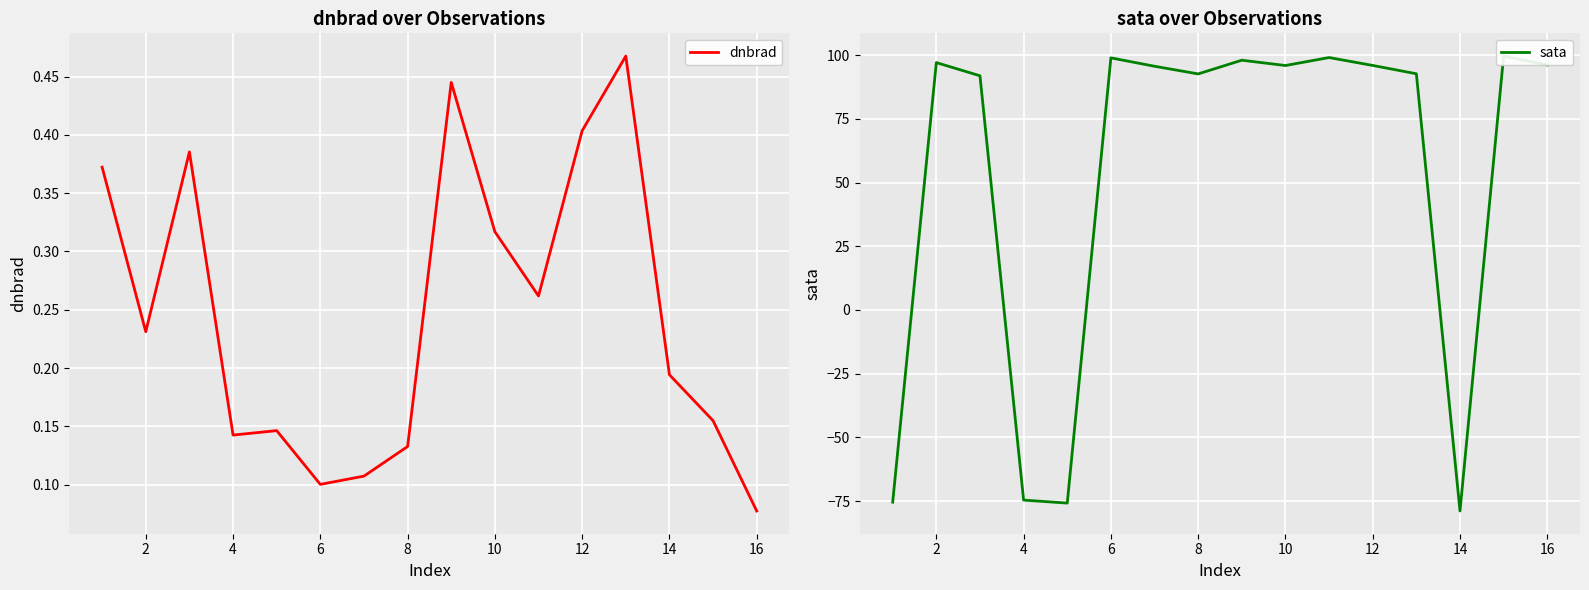

True or false: sata and dnbrad cross at least once.

True